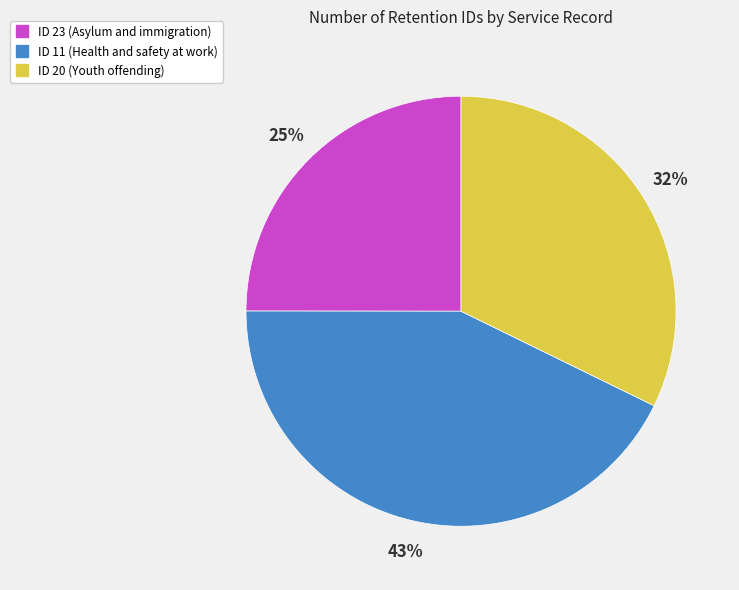

Which has a higher value, ID 11 (Health and safety at work) or ID 23 (Asylum and immigration)?

ID 11 (Health and safety at work)